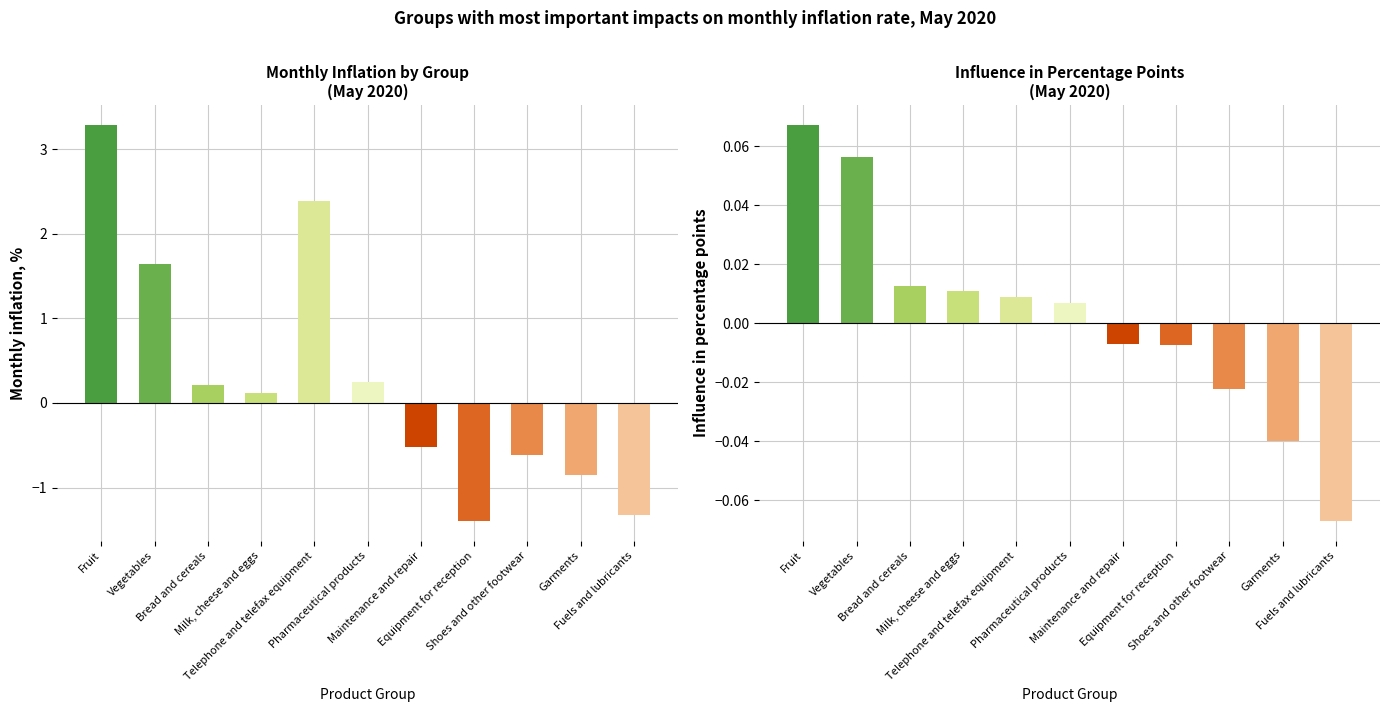

Reading left to right, list all the values displayed in this chart.

Monthly inflation, %: 3.3	1.6	0.2	0.1	2.4	0.2	-0.5	-1.4	-0.6	-0.9	-1.3
Influence in pp: 0.1	0.1	0.0	0.0	0.0	0.0	-0.0	-0.0	-0.0	-0.0	-0.1